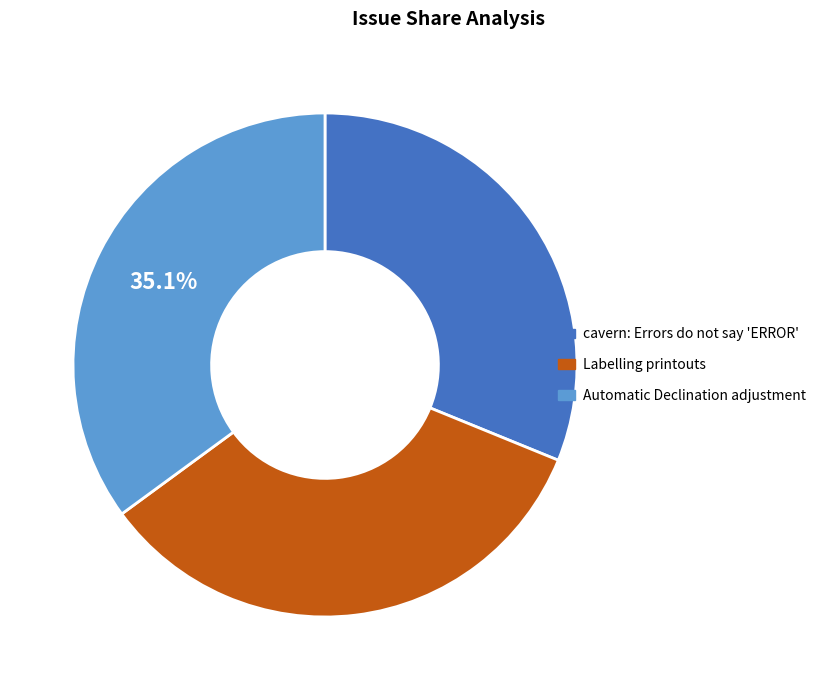

The Automatic Declination adjustment slice represents 35% of the pie. True or false?

True